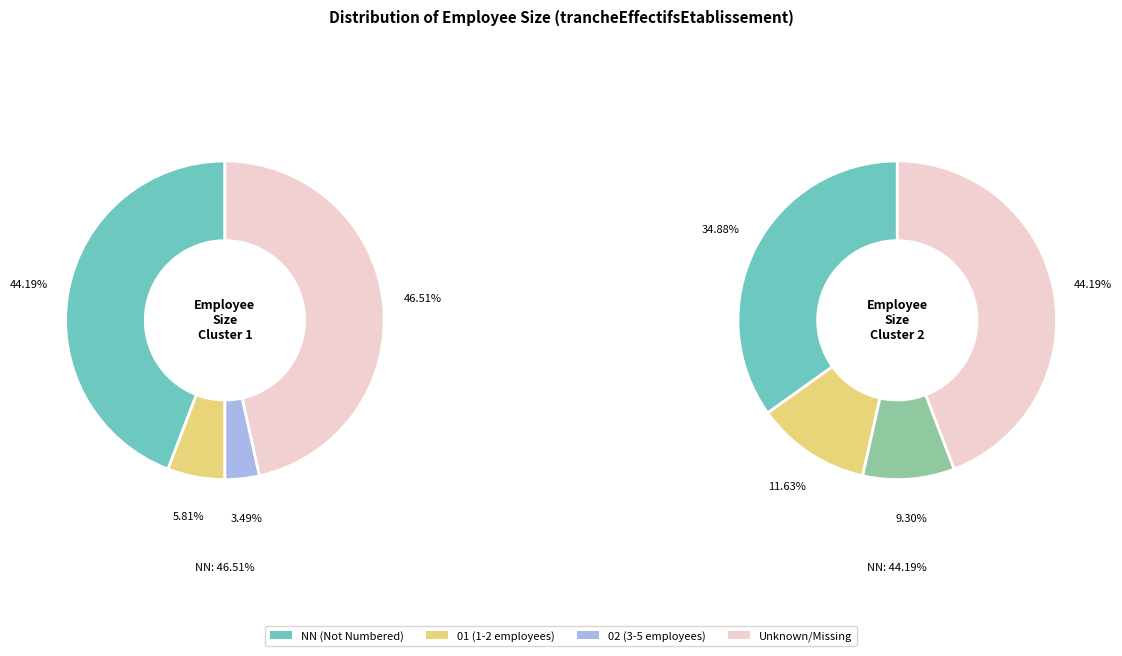

To the nearest percent, what is the average slice percentage?

25%